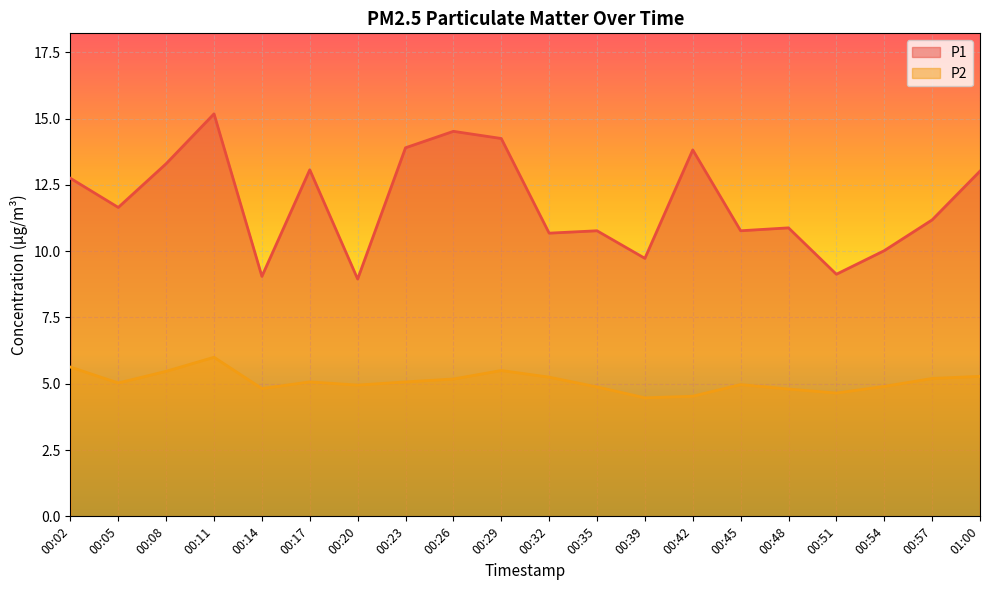

Which series changed the most between 00:42 and 00:54?

P1